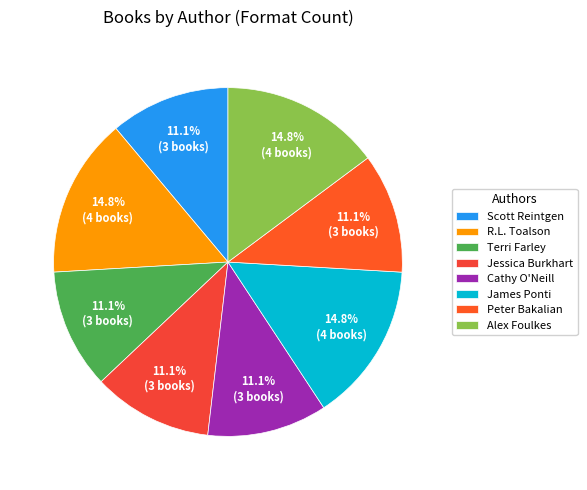

Approximately how many times larger is the value at James Ponti compared to Cathy O'Neill?

1.3